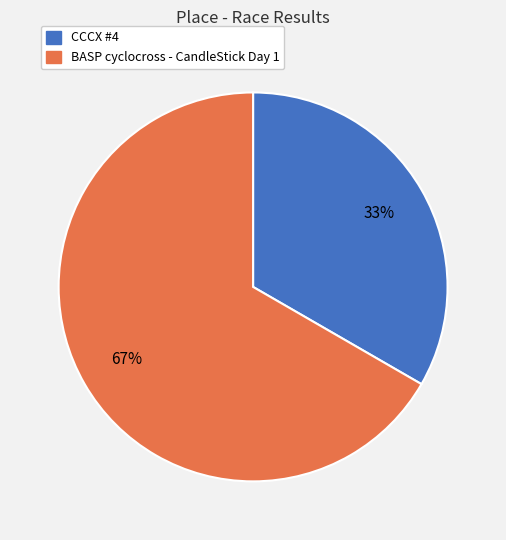

Which category has the biggest portion of the pie?

BASP cyclocross - CandleStick Day 1